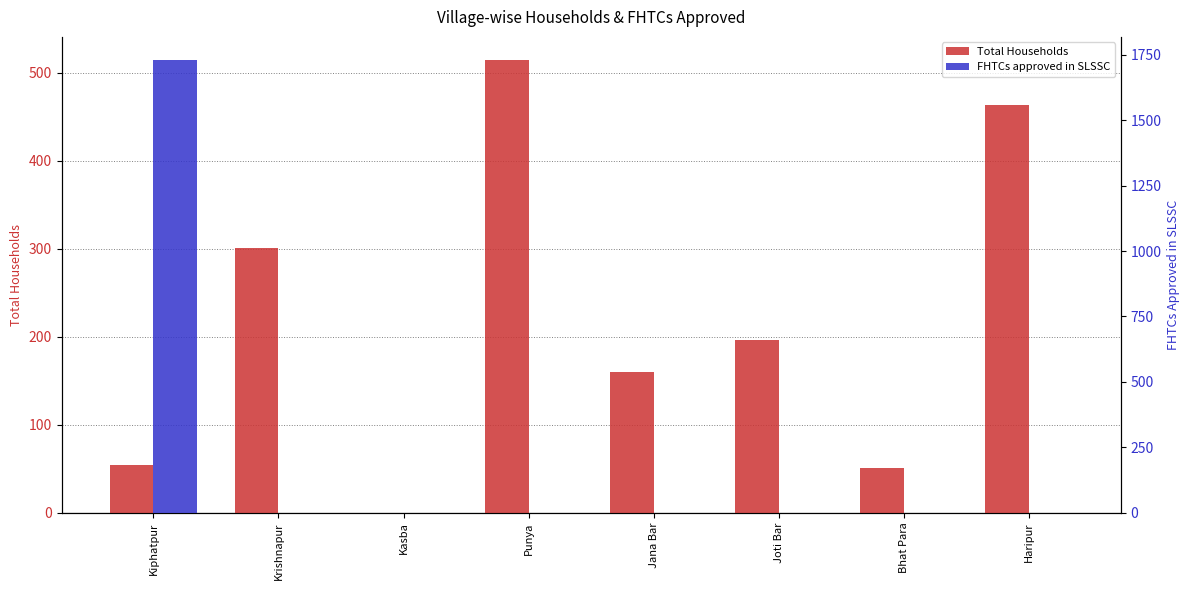

Reading right to left, what are all the values shown in this chart?

Total Households: Haripur=463	Bhat Para=51	Joti Bar=196	Jana Bar=160	Punya=515	Kasba=0	Krishnapur=301	Kiphatpur=54
FHTCs approved in SLSSC: Haripur=0	Bhat Para=0	Joti Bar=0	Jana Bar=0	Punya=0	Kasba=0	Krishnapur=0	Kiphatpur=1731